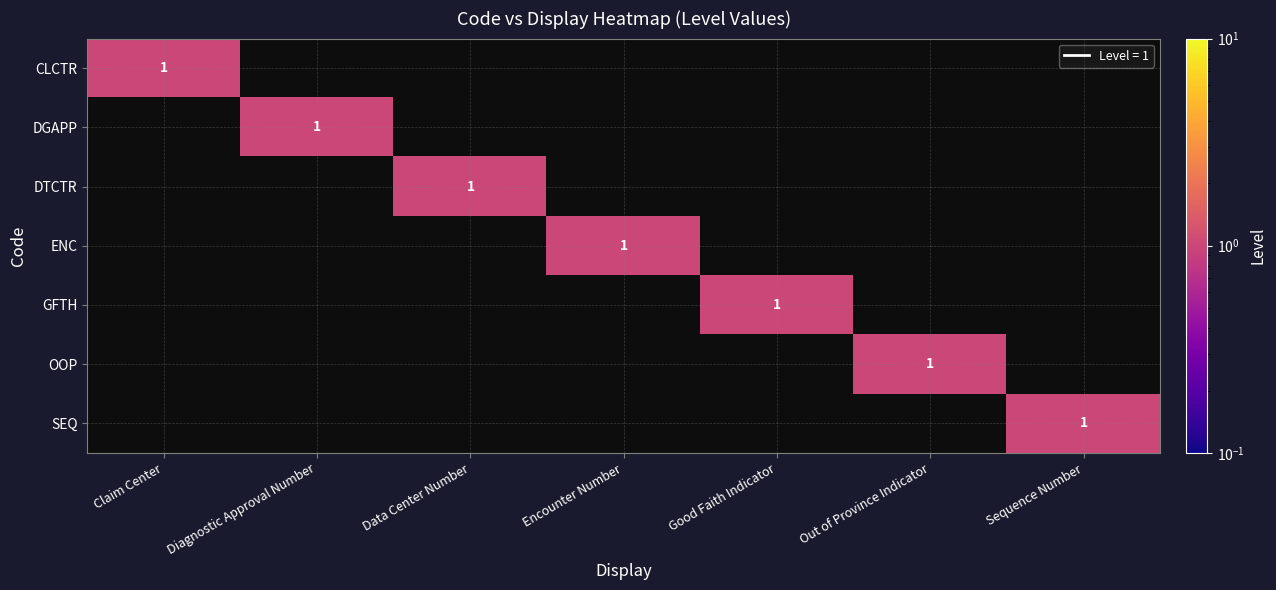

The OOP series shows 0 at Claim Center. True or false?

False